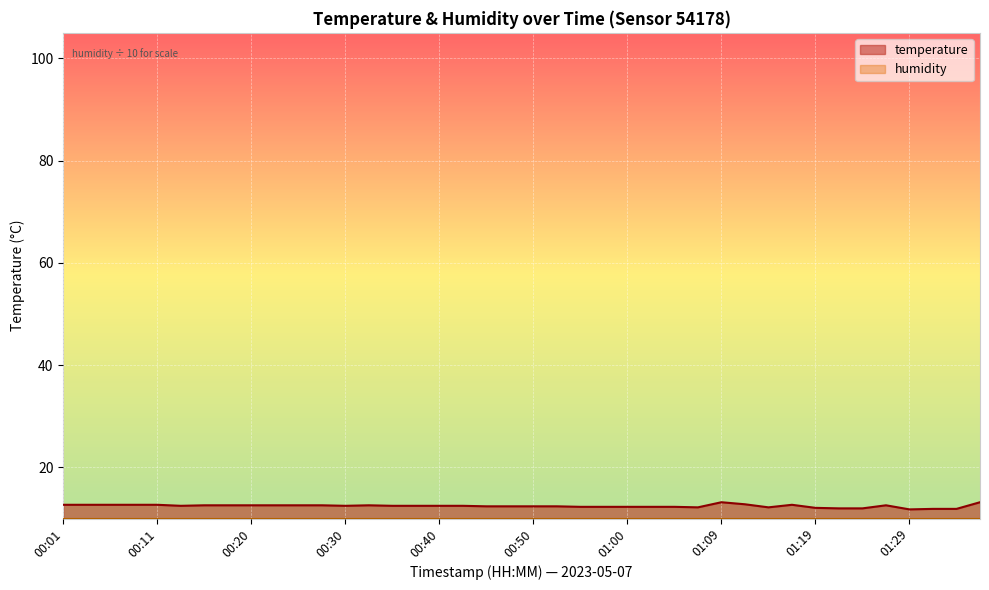

What is the difference between the second highest and minimum values?

1.4